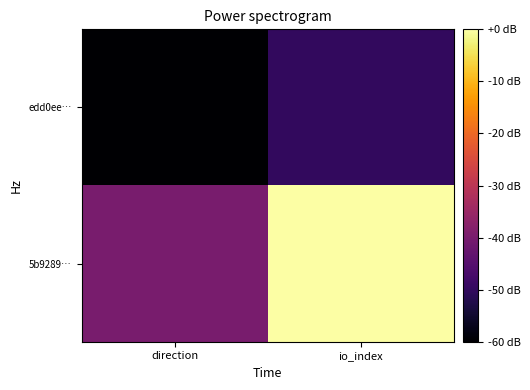

Rank the series at io_index from lowest to highest value.

edd0ee…, 5b9289…